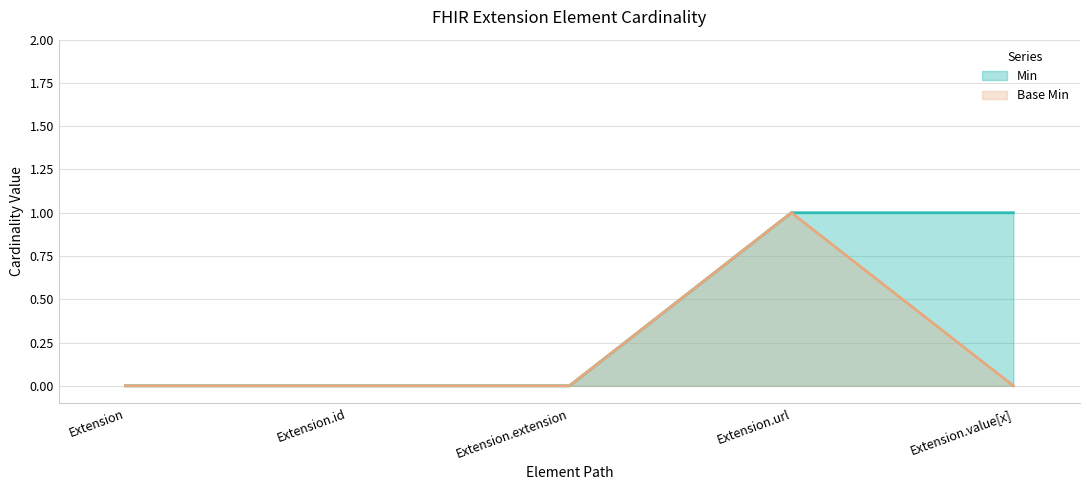

Where is the first local maximum for Base Min?

Extension.url